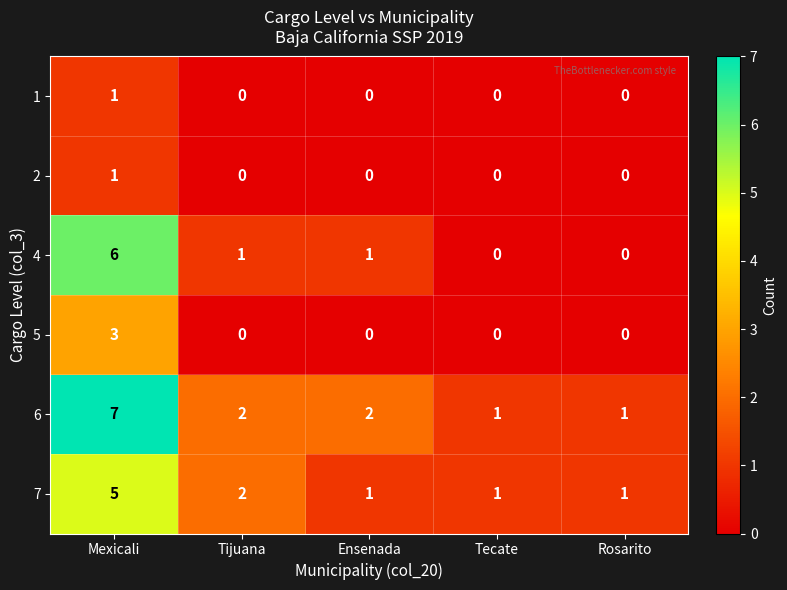

What is the total value across all series at Mexicali?

23